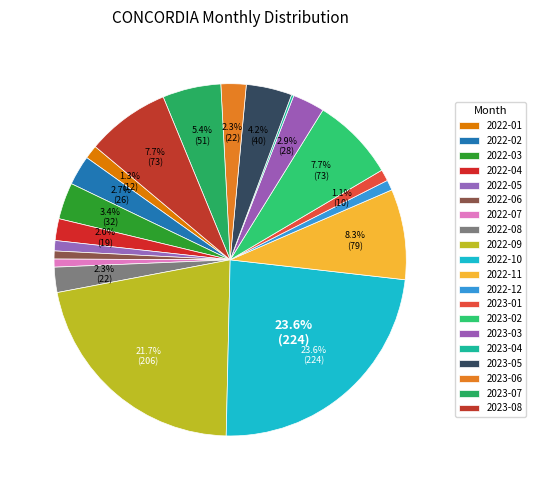

To the nearest percent, what portion does 2023-02 represent?

8%